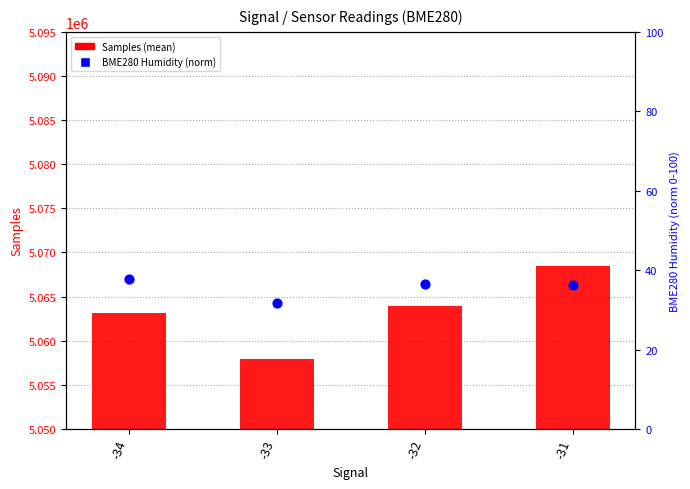

Is the value of Samples at -31 greater than the value of BME280_humidity percentile at -34?

Yes